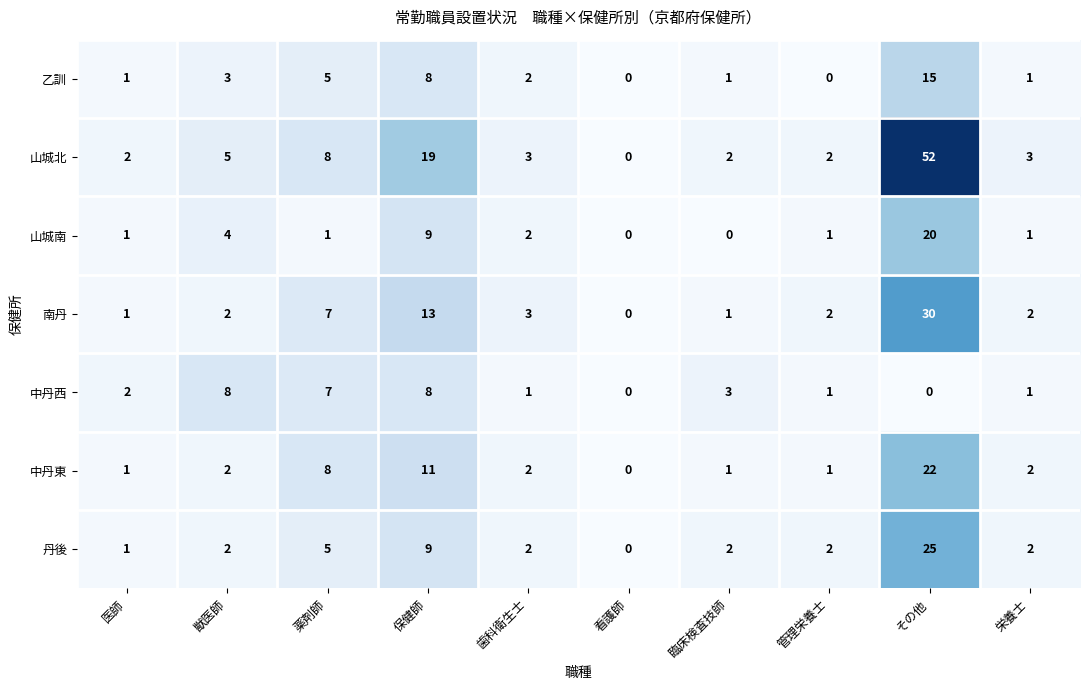

Which series has the largest range (max minus min)?

山城北